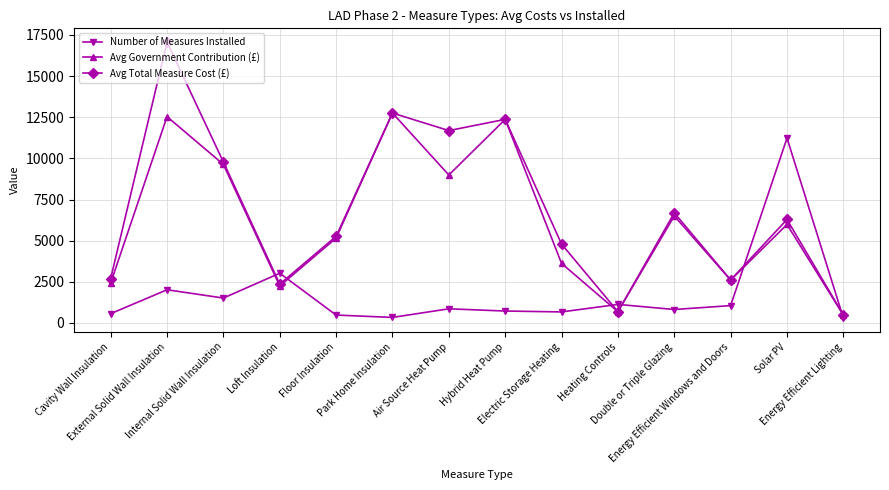

What is the difference between the maximum and minimum values in the Number of Measures Installed series?

10933.0